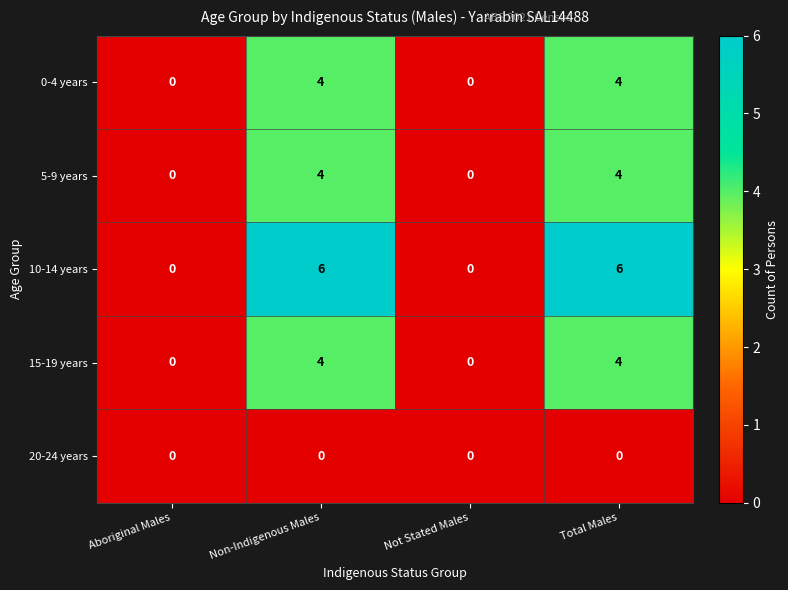

Reading left to right, what are all the values shown in this chart?

0-4 years: 0	4	0	4
5-9 years: 0	4	0	4
10-14 years: 0	6	0	6
15-19 years: 0	4	0	4
20-24 years: 0	0	0	0